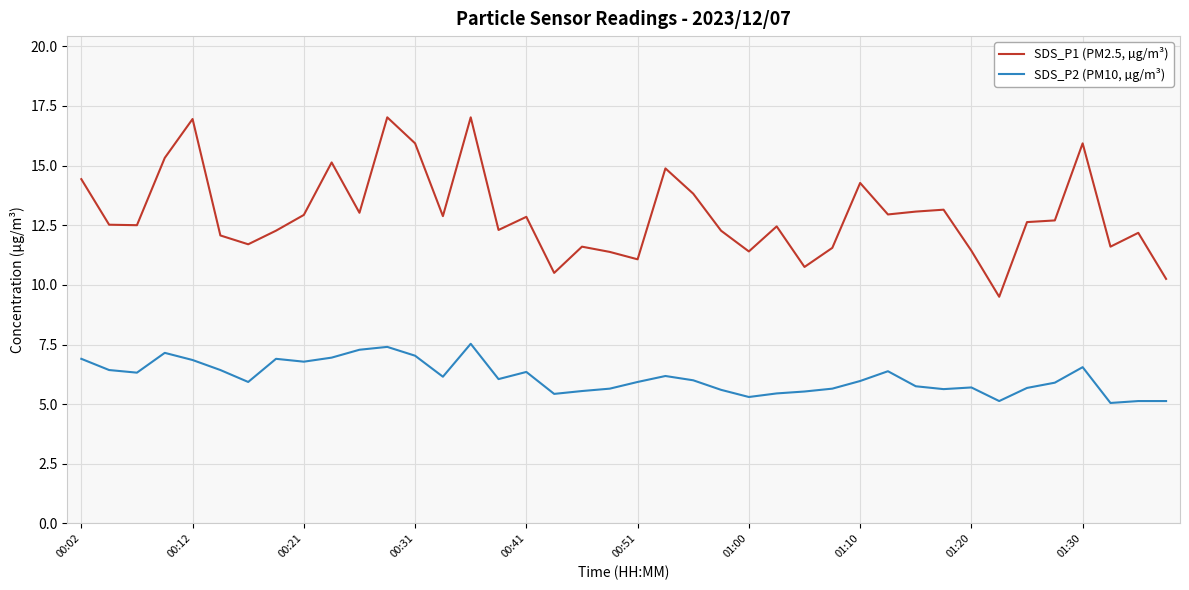

True or false: SDS_P1 (PM2.5, µg/m³) and SDS_P2 (PM10, µg/m³) cross at least once.

False